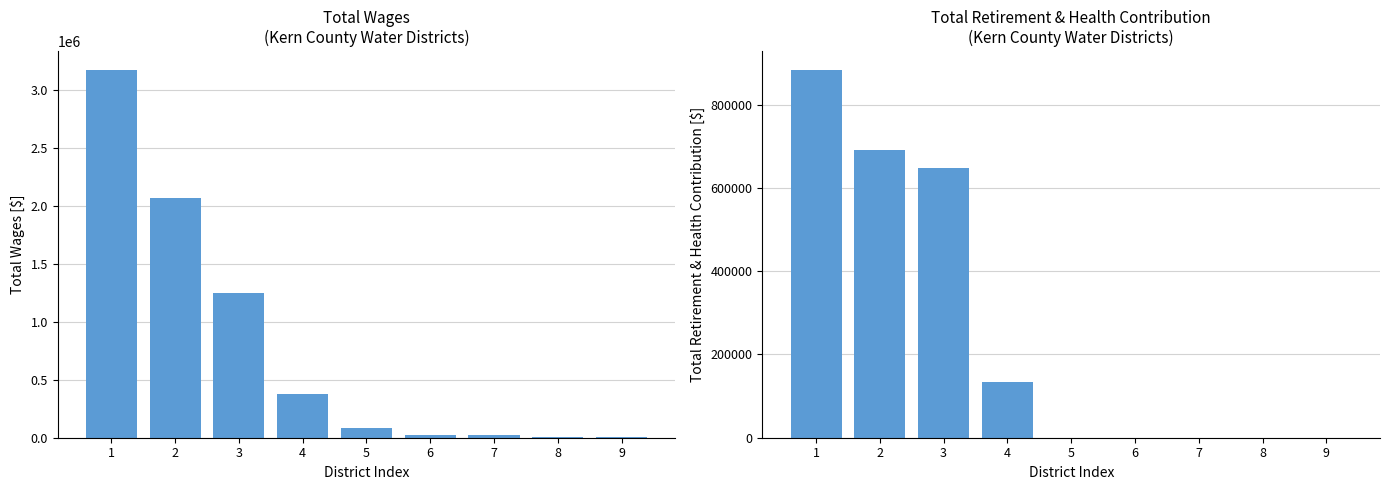

Does the chart contain stacked bars?

No